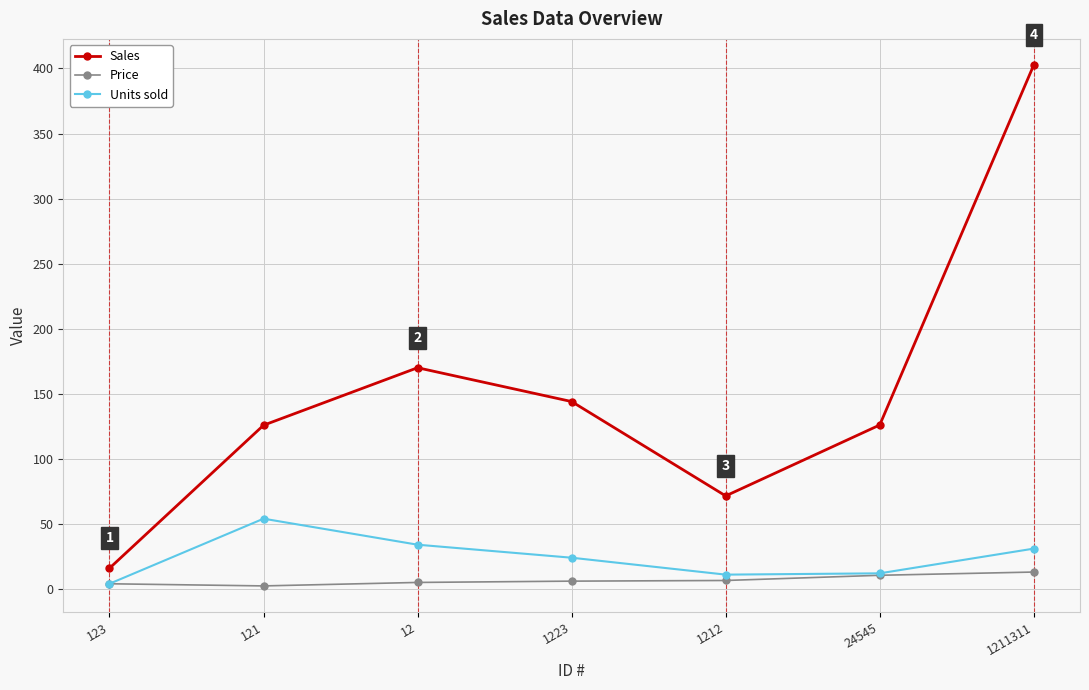

Where is Sales nearest to the value 209?

12